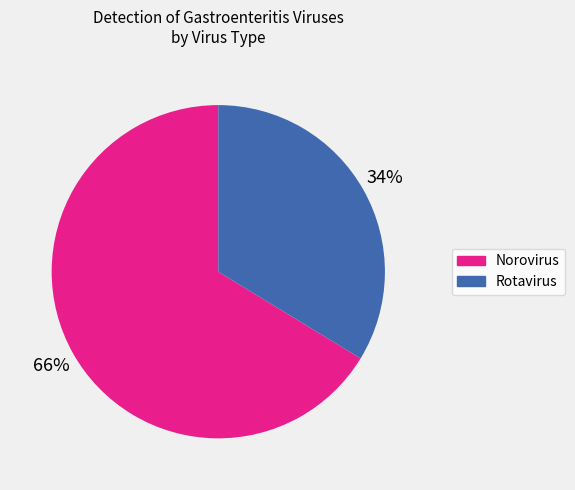

Between Rotavirus and Norovirus, which is larger?

Norovirus